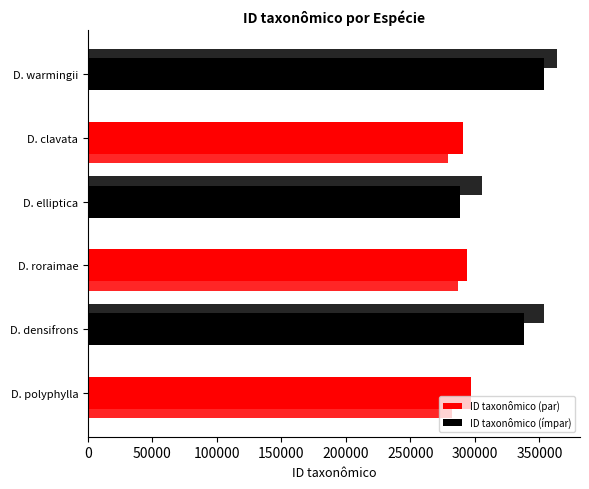

What is the sum of all ID taxonômico (ímpar) values?

980350